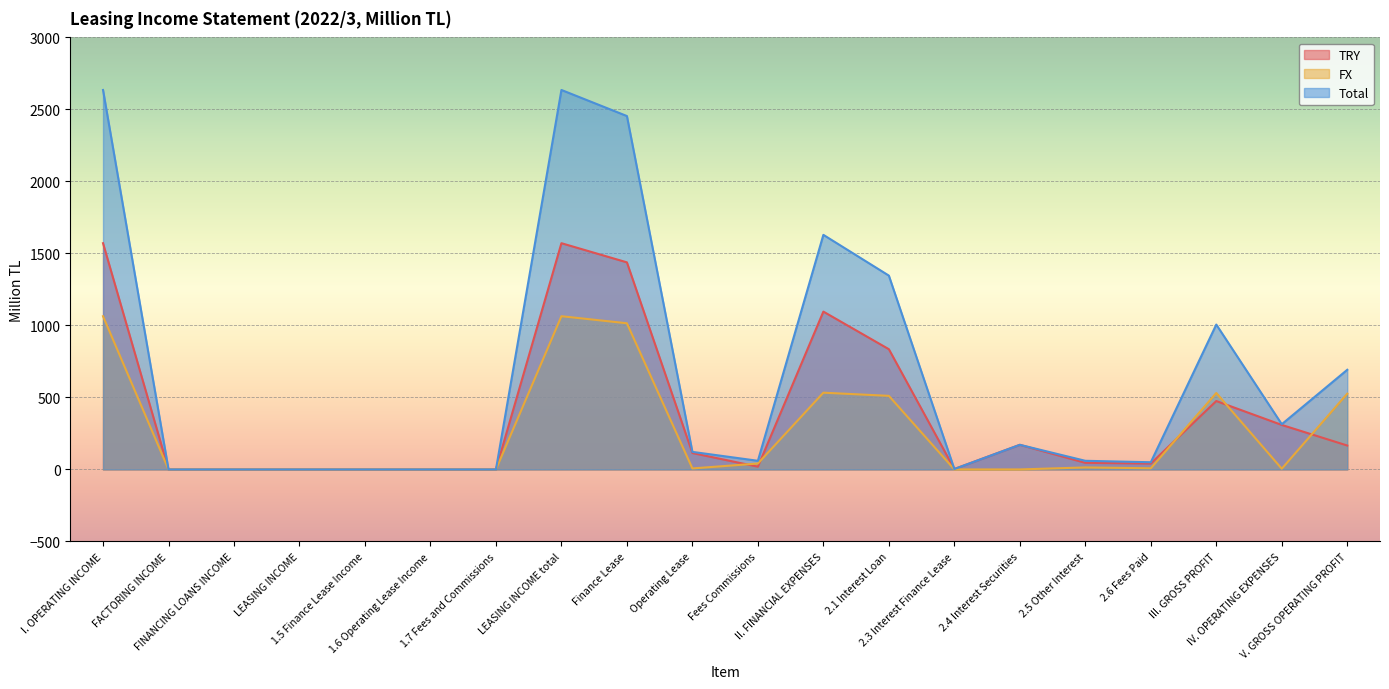

At which category does Total reach its first local valley?

Fees Commissions